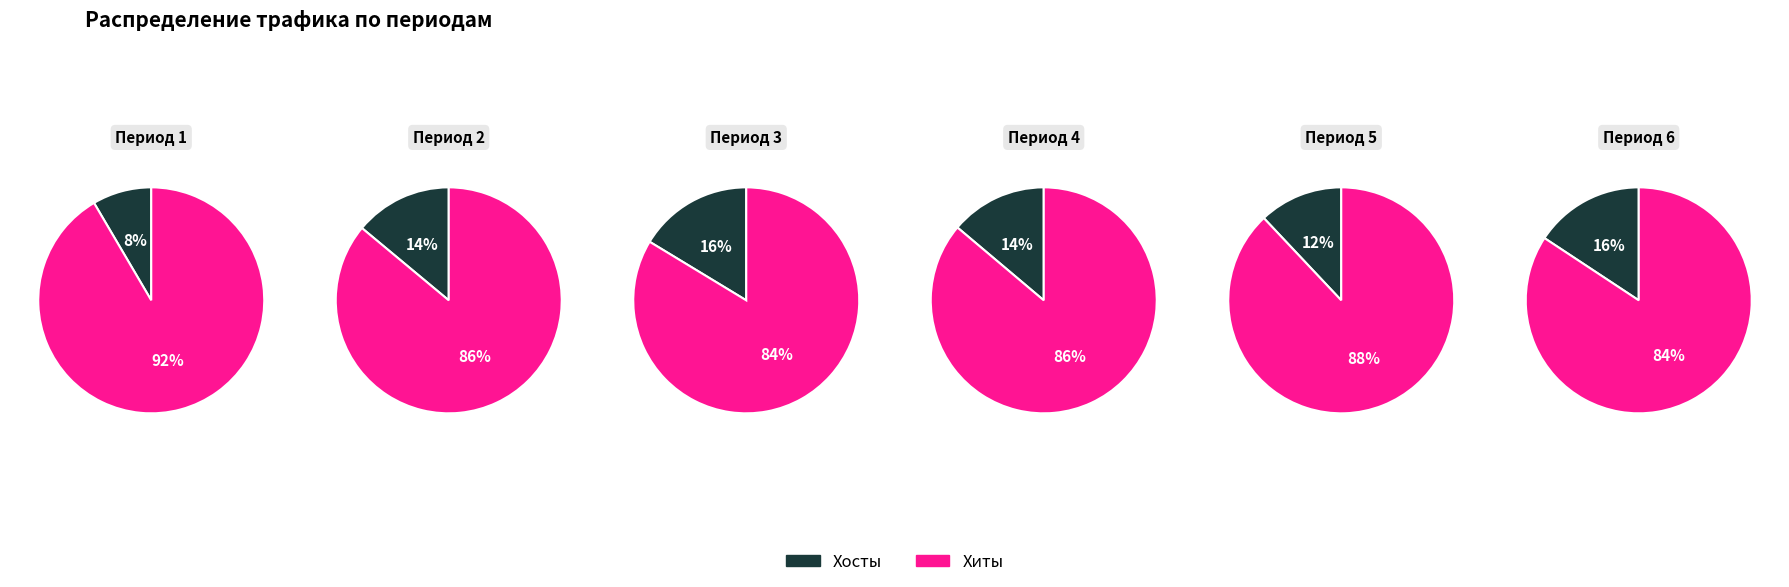

Between 23 and 16, which is larger?

23